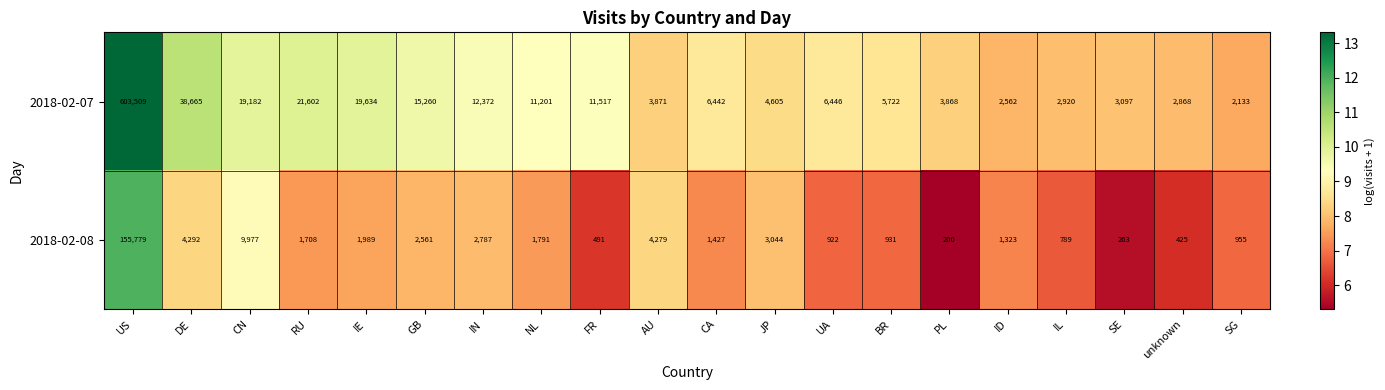

List the series in order of their overall mean, highest first.

2018-02-07, 2018-02-08